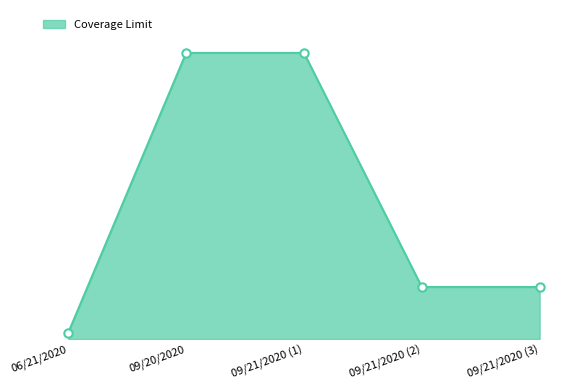

True or false: the data shows 200000 at 09/21/2020 (3).

True